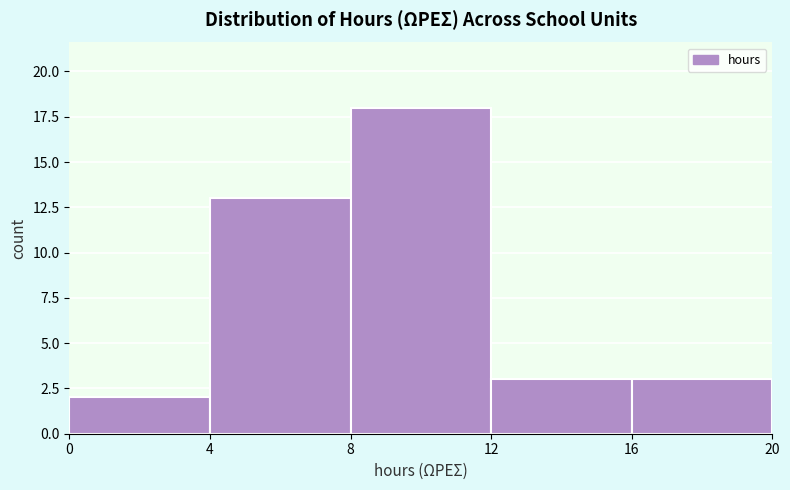

Reading left to right, list every bar in this chart as the range it spans on the x-axis followed by its height. The values are not printed on the chart, so give them approximately, as read against the axis.

0 to 4: 2
4 to 8: 13
8 to 12: 18
12 to 16: 3
16 to 20: 3